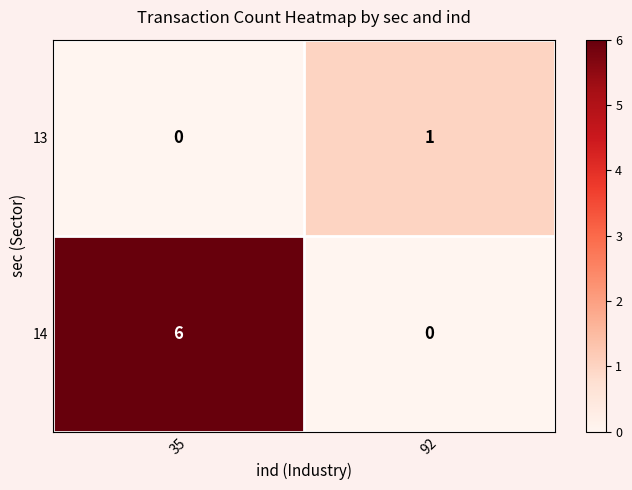

Rank the series at 35 from highest to lowest value.

14, 13